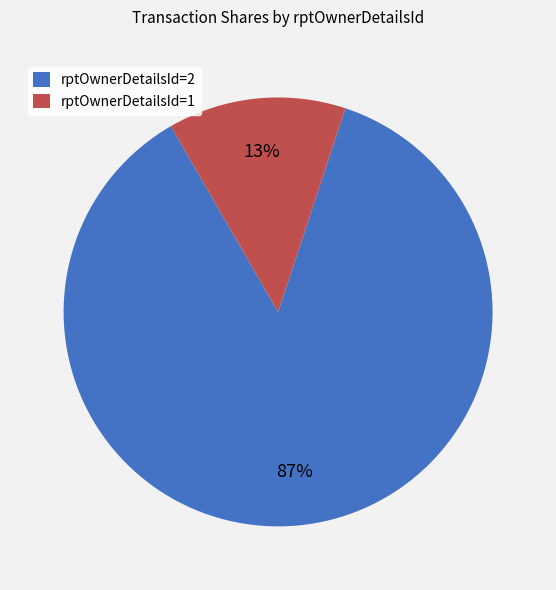

To the nearest percent, what percentage of the pie is rptOwnerDetailsId=2?

87%